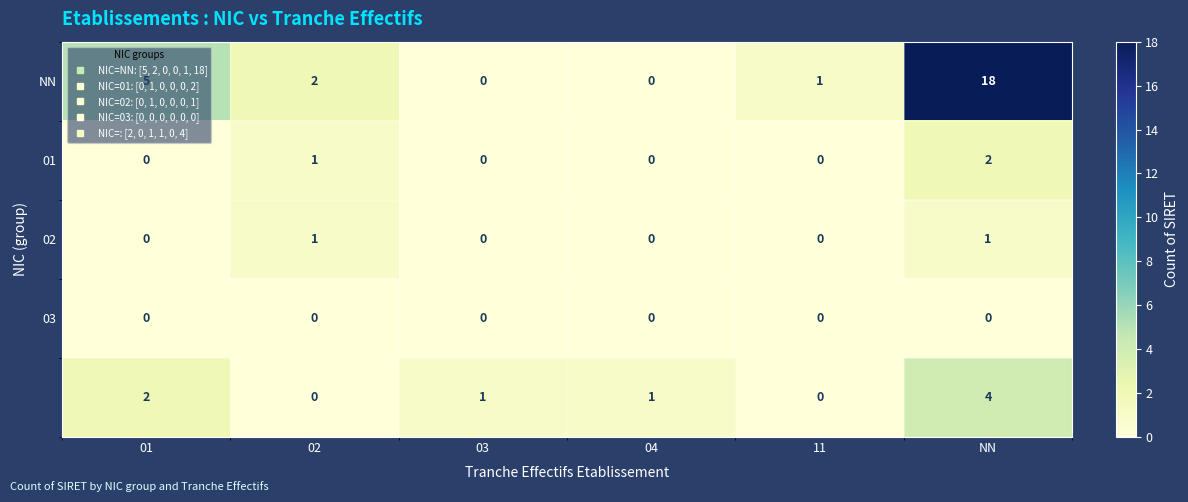

What is the total value across all series at 01?

7